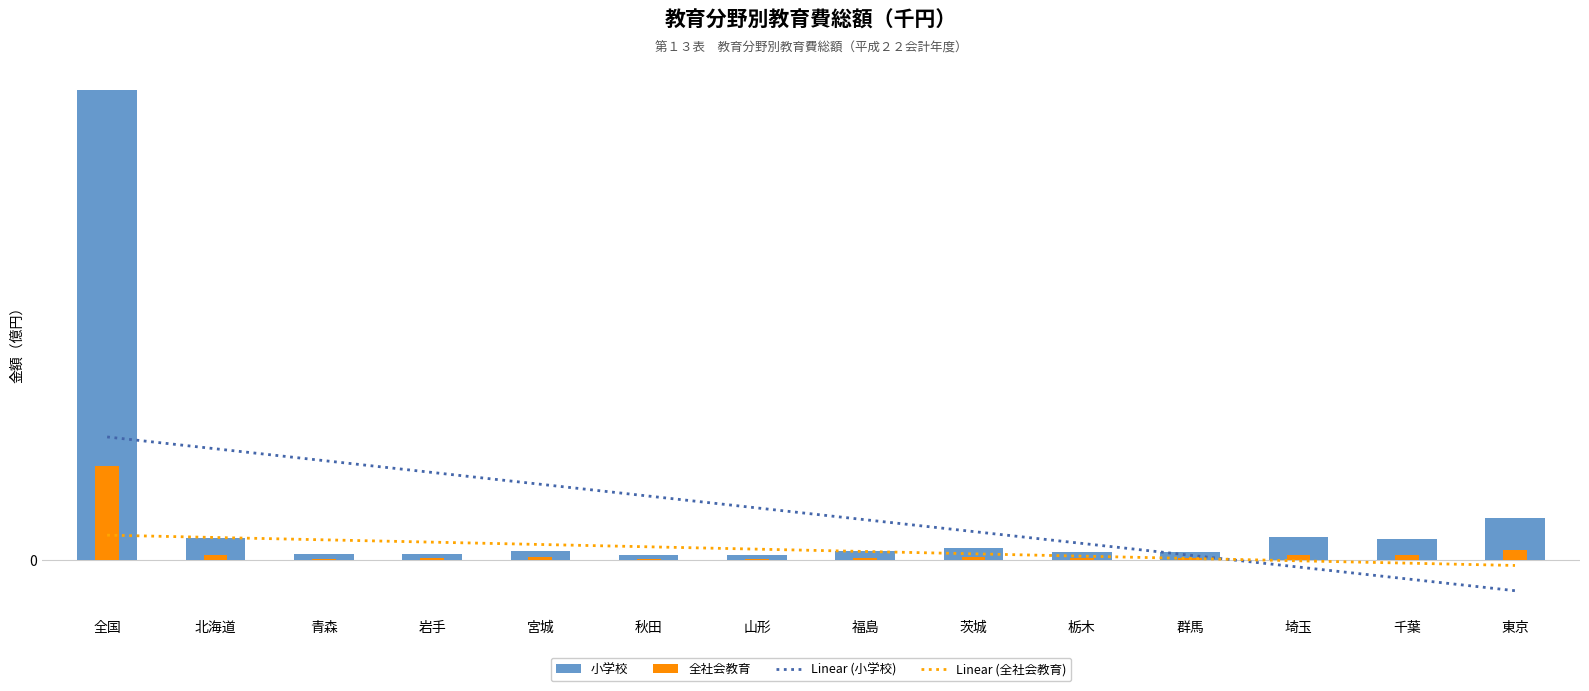

What is the total value across all series at 福島?

6.3